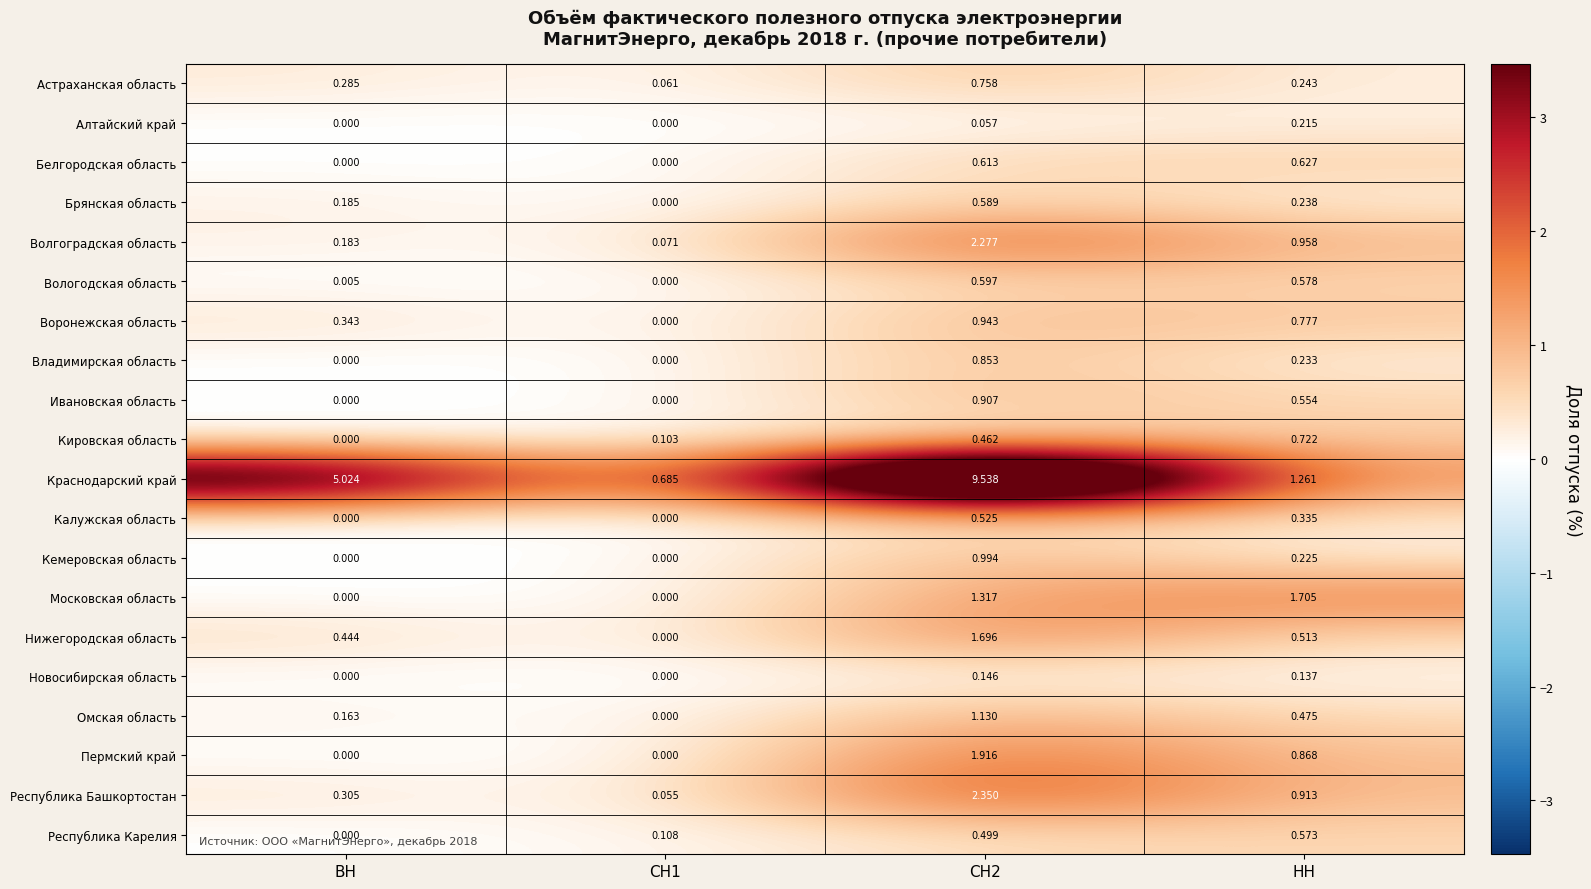

Rank the series by their maximum value, from highest to lowest.

Краснодарский край, Республика Башкортостан, Волгоградская область, Пермский край, Московская область, Нижегородская область, Омская область, Кемеровская область, Воронежская область, Ивановская область, Владимирская область, Астраханская область, Кировская область, Белгородская область, Вологодская область, Брянская область, Республика Карелия, Калужская область, Алтайский край, Новосибирская область